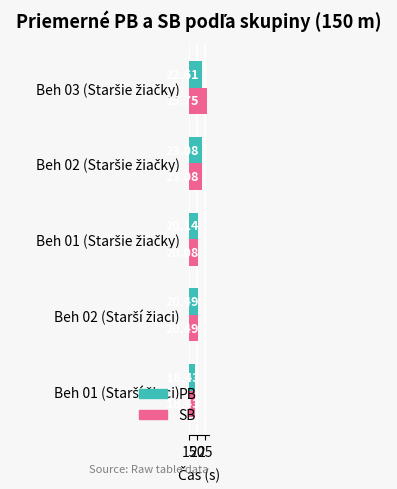

What is the average value of the SB series?

21.6